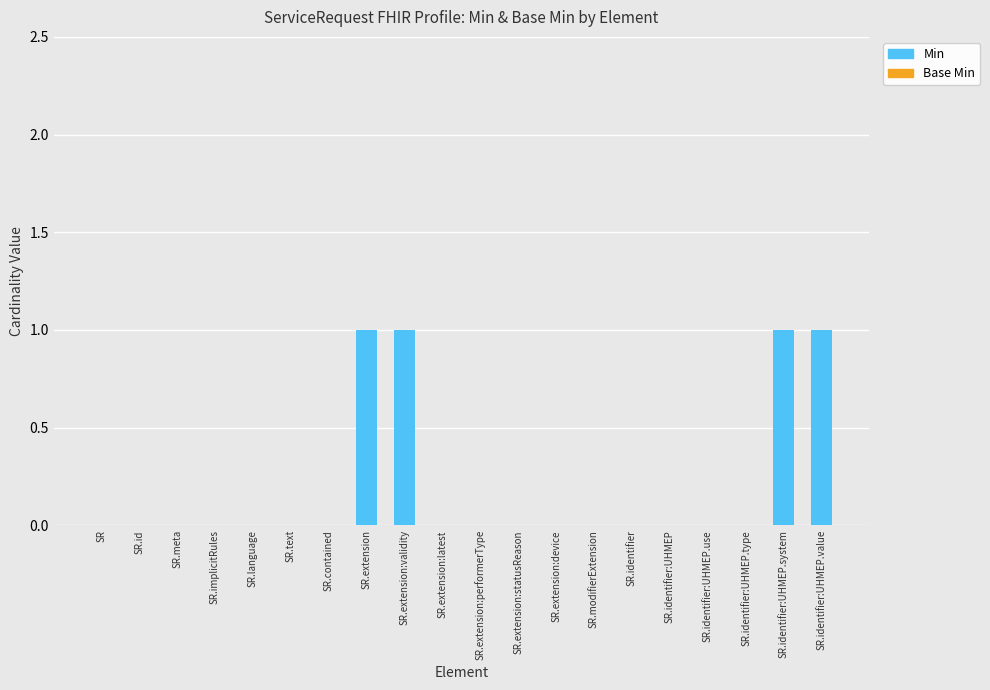

Reading left to right, extract all data points from this chart.

SR=0	SR.id=0	SR.meta=0	SR.implicitRules=0	SR.language=0	SR.text=0	SR.contained=0	SR.extension=1	SR.extension:validity=1	SR.extension:latest=0	SR.extension:performerType=0	SR.extension:statusReason=0	SR.extension:device=0	SR.modifierExtension=0	SR.identifier=0	SR.identifier:UHMEP=0	SR.identifier:UHMEP.use=0	SR.identifier:UHMEP.type=0	SR.identifier:UHMEP.system=1	SR.identifier:UHMEP.value=1